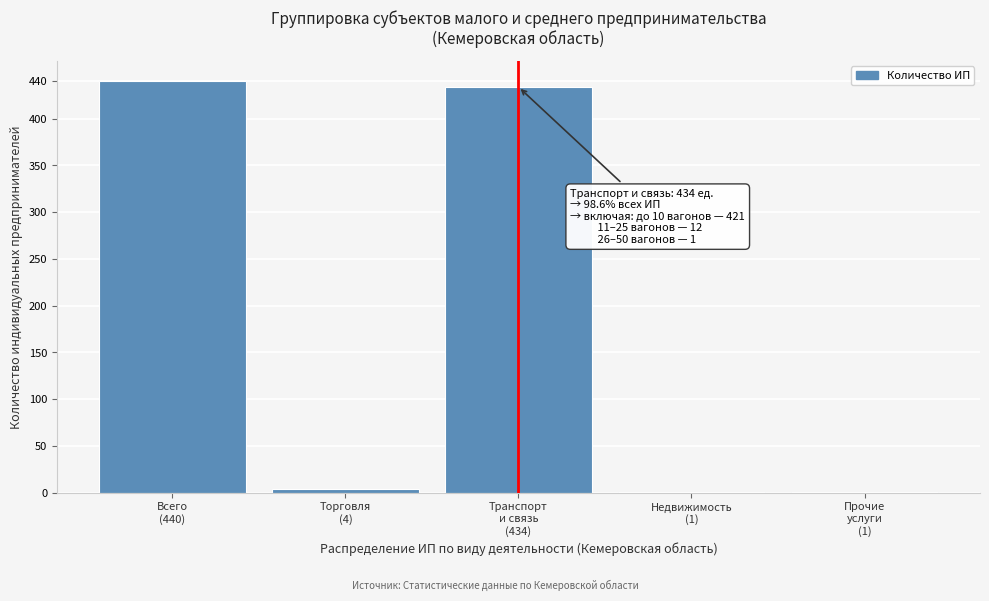

What is the maximum value shown in the chart?

440